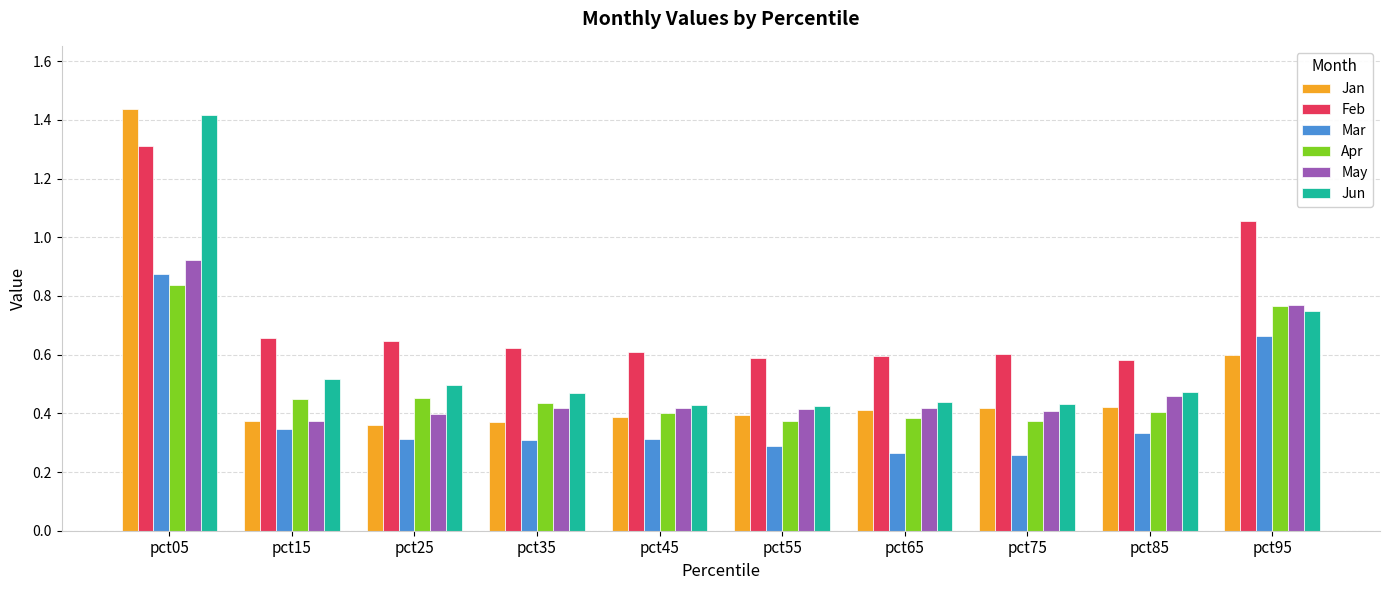

Which label corresponds to the largest value in the chart?

pct05